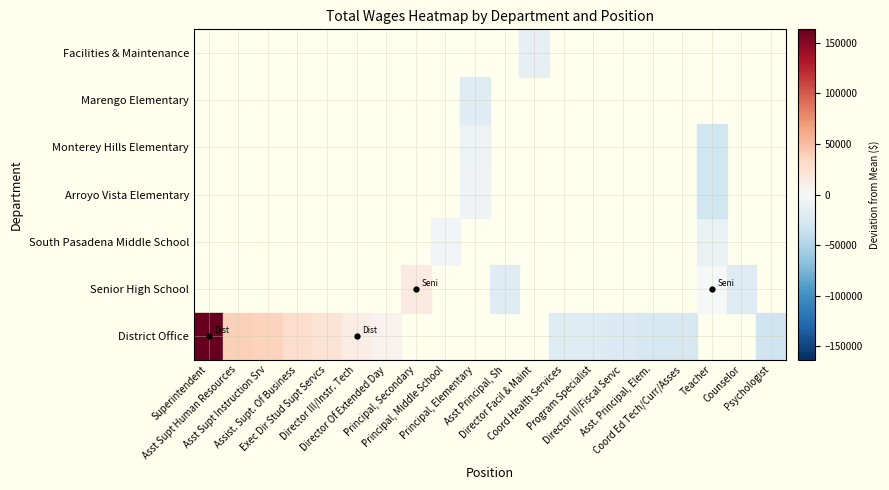

Which series has the largest range (max minus min)?

District Office